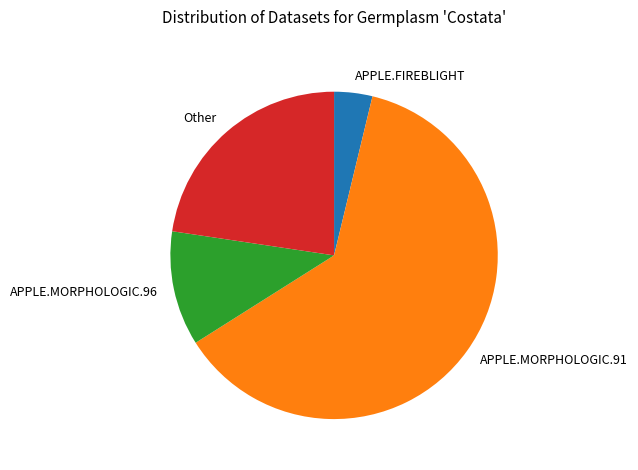

What is the ratio of the value at APPLE.FIREBLIGHT to the value at APPLE.MORPHOLOGIC.96?

0.3